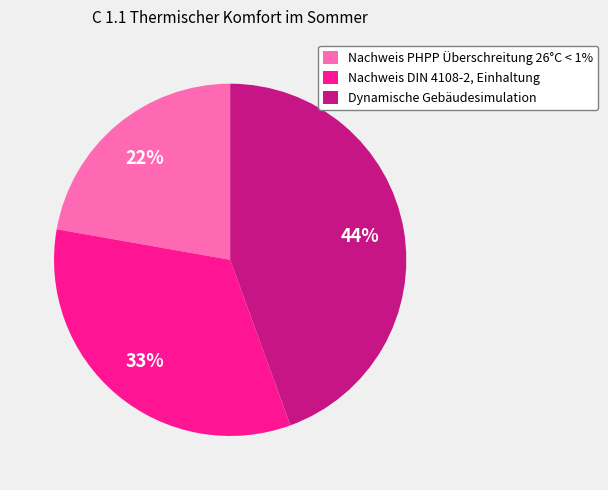

True or false: Nachweis DIN 4108-2, Einhaltung accounts for 40% of the total.

False